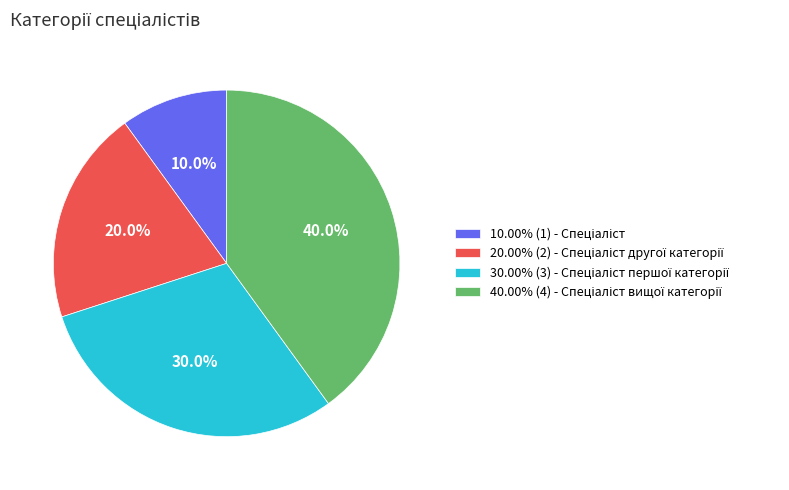

Is there a majority slice in this chart?

No